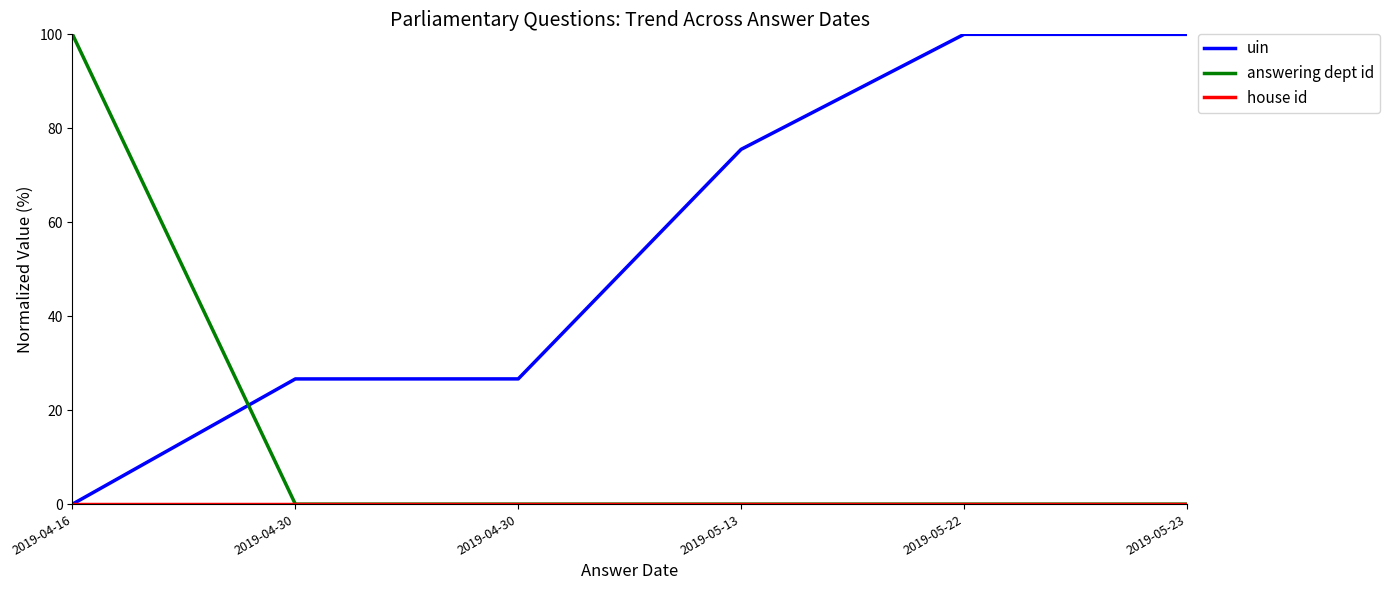

How many lines are shown in the chart?

3